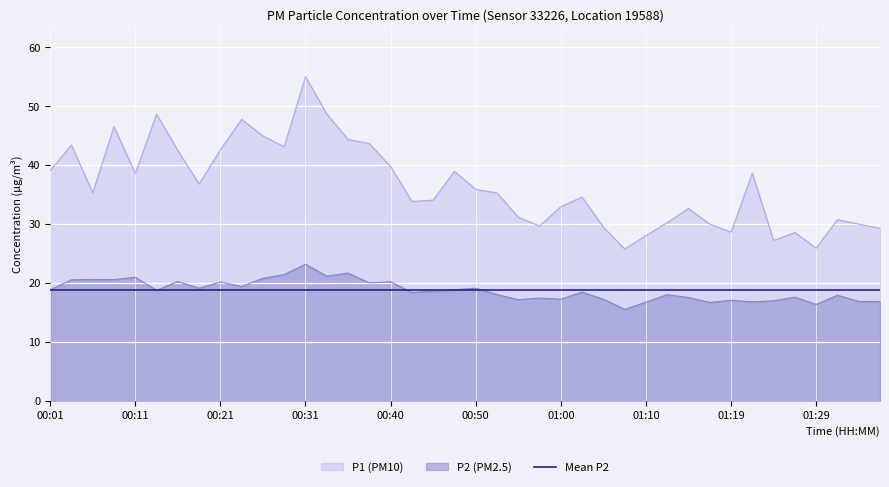

Which category has the highest value in the P1 (PM10) series?

00:31